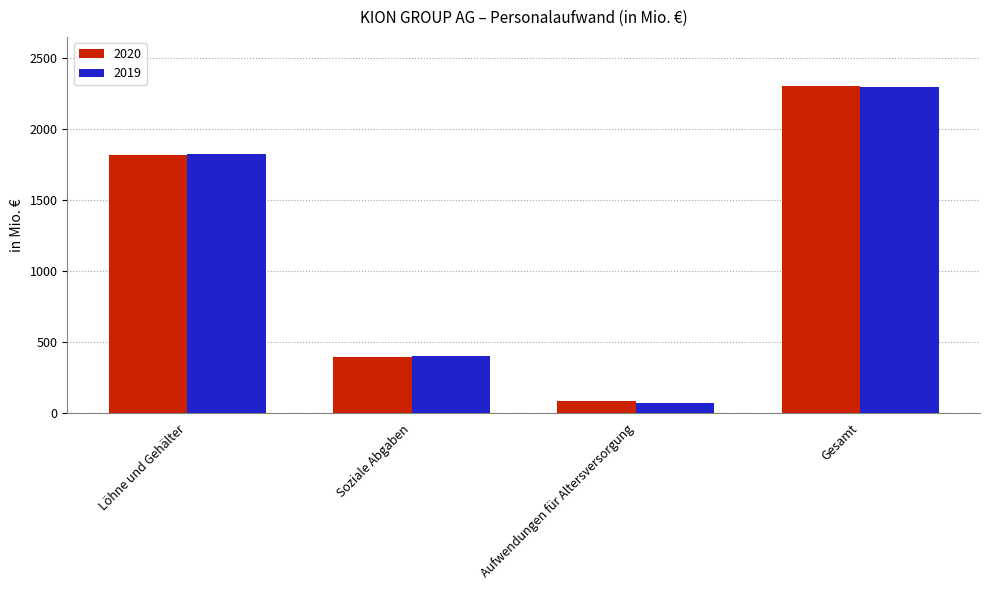

Is it true that 2019 equals 398.7 at Soziale Abgaben?

True